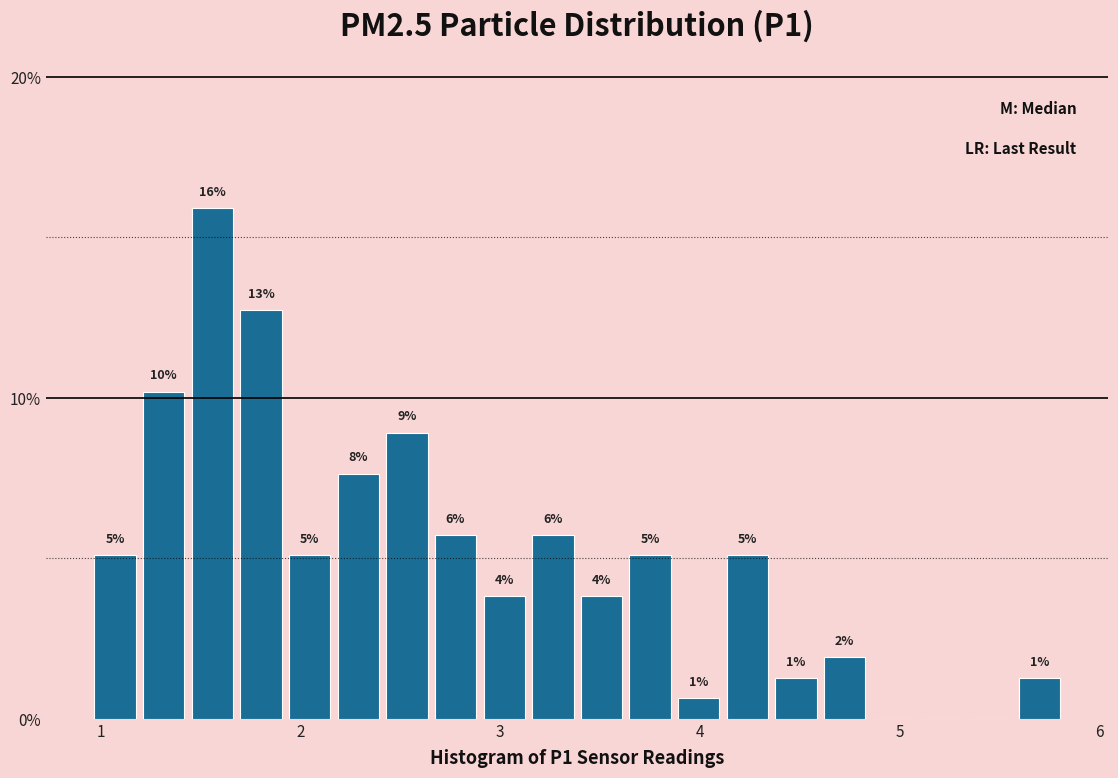

Read against the x-axis, roughly where is the centre of the tallest bar?

1.6